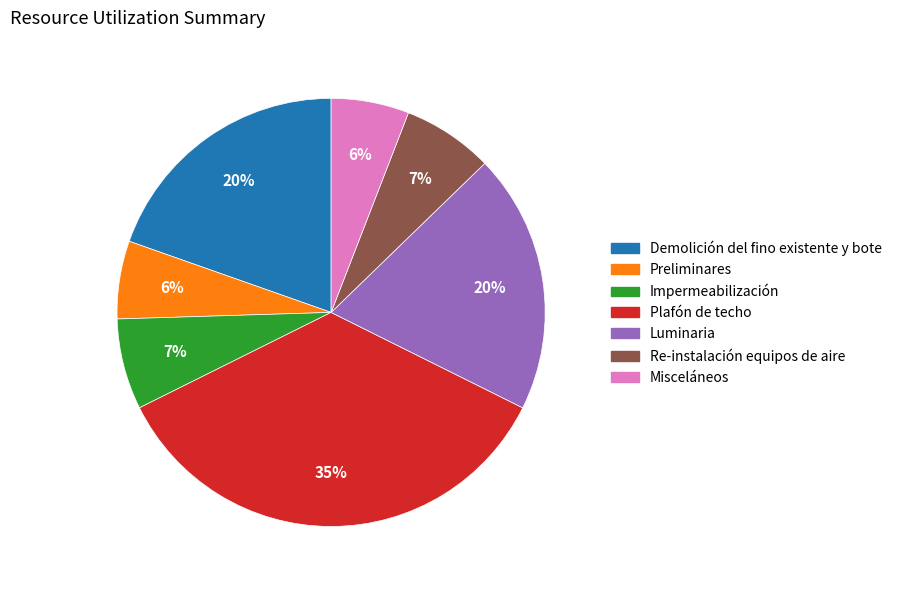

Does Preliminares represent more than half of the total?

No